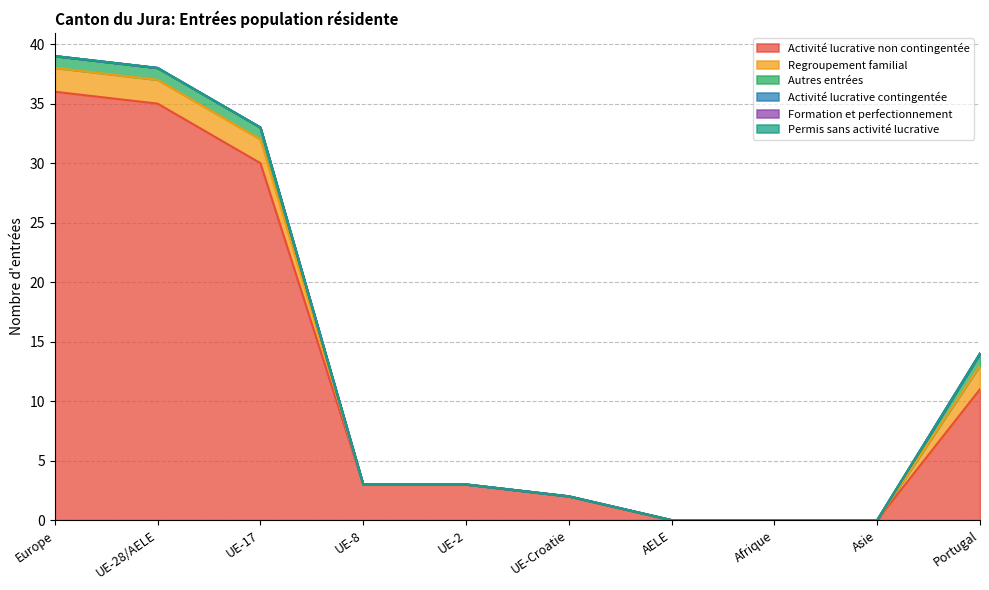

How many distinct data groups are displayed?

6